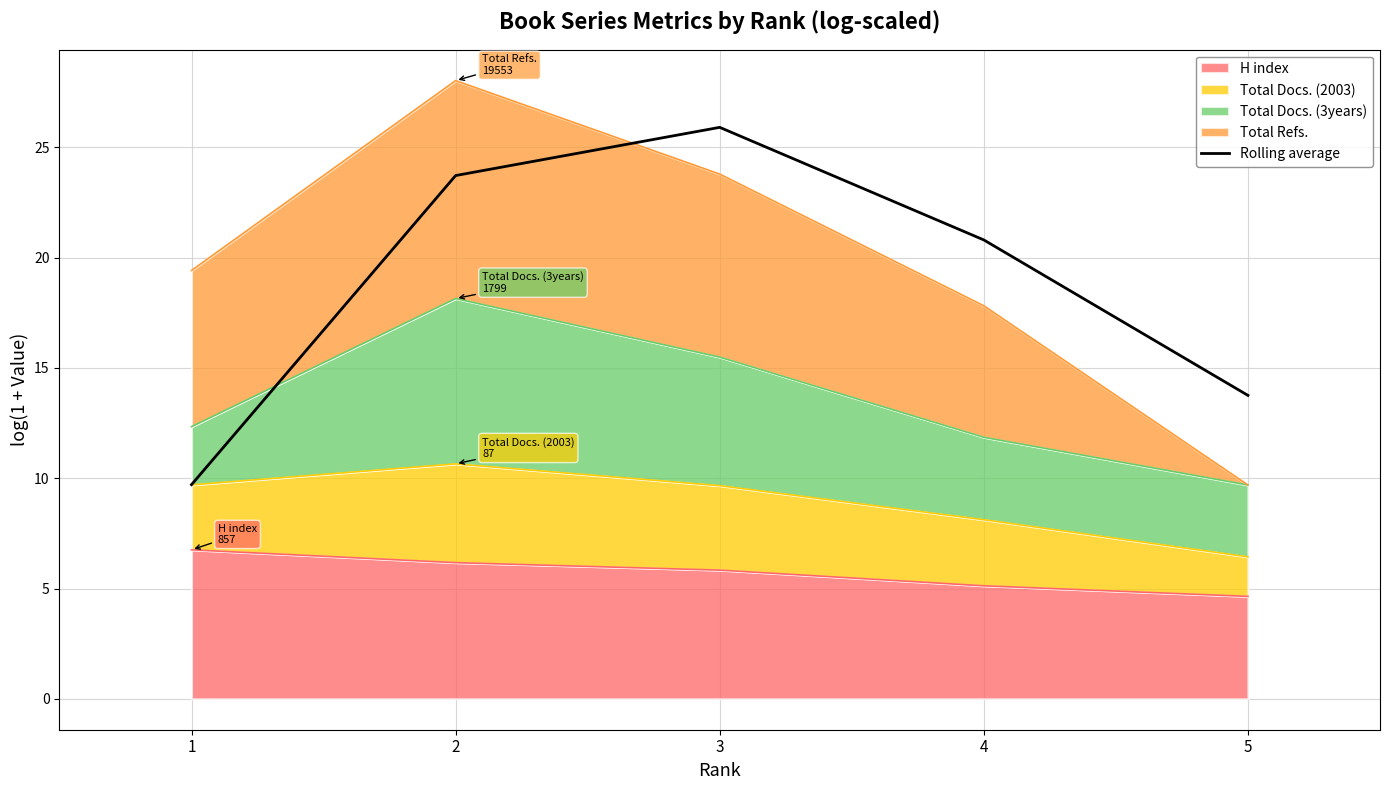

What is the difference between the maximum and second lowest values?

12.2